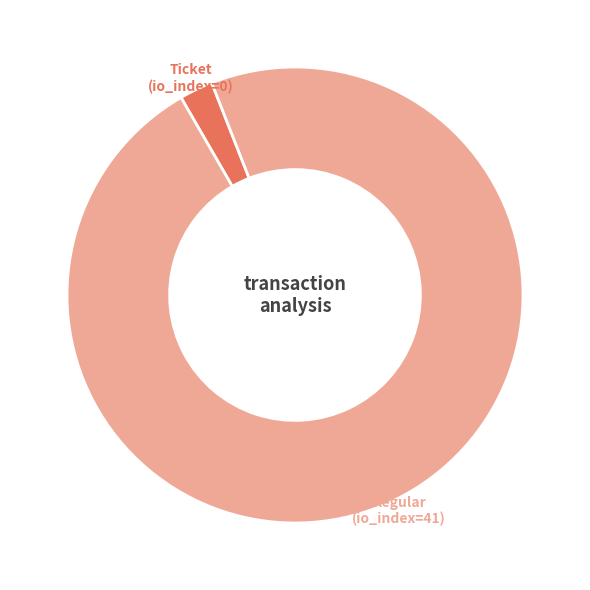

What is the ratio of the value at Regular (io_index=41) to the value at Ticket (io_index=0)?

41.0